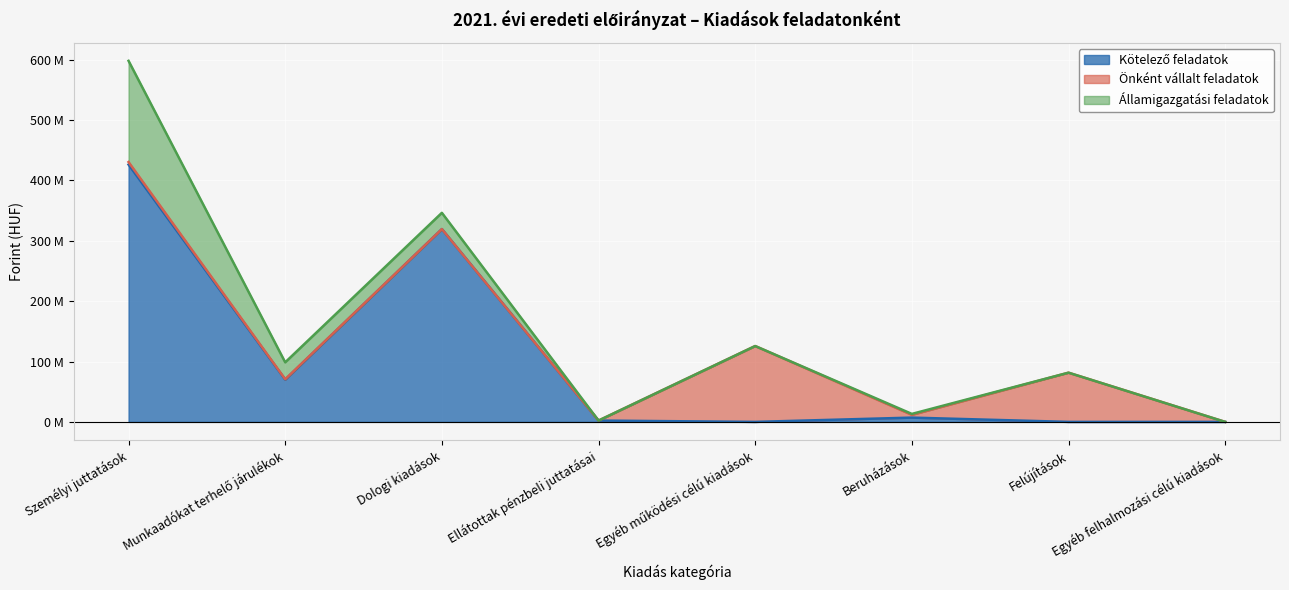

What is the sum of all Államigazgatási feladatok values?

224094266